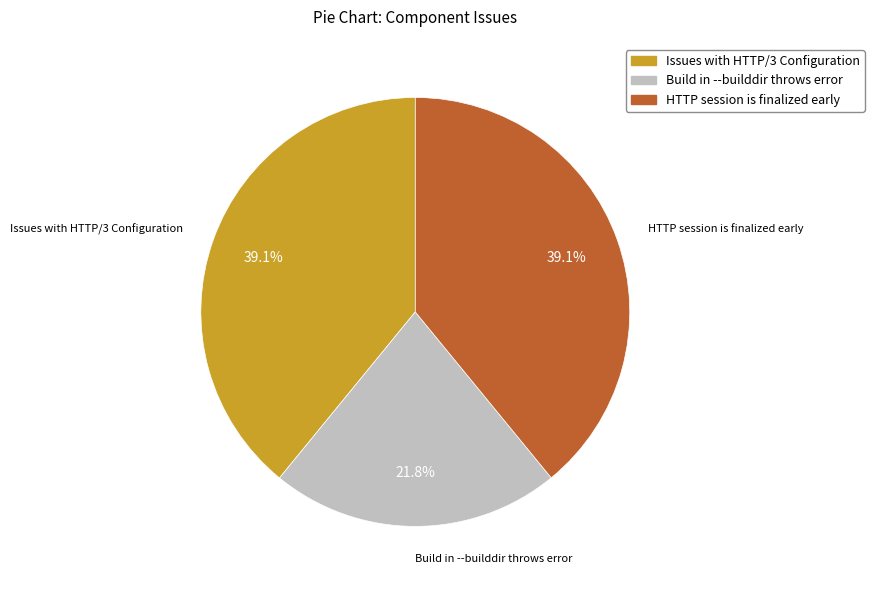

Does any single category account for the majority?

No